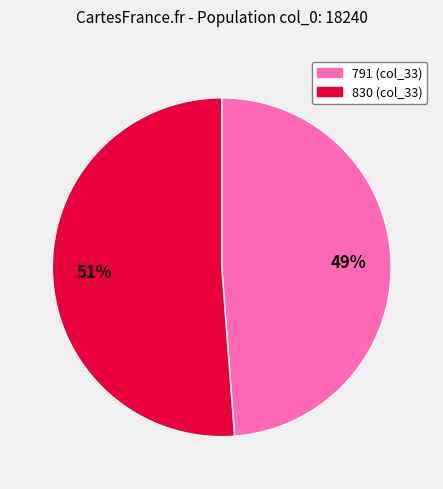

Is the sum of 830 (col_33) and 791 (col_33) greater than half?

Yes